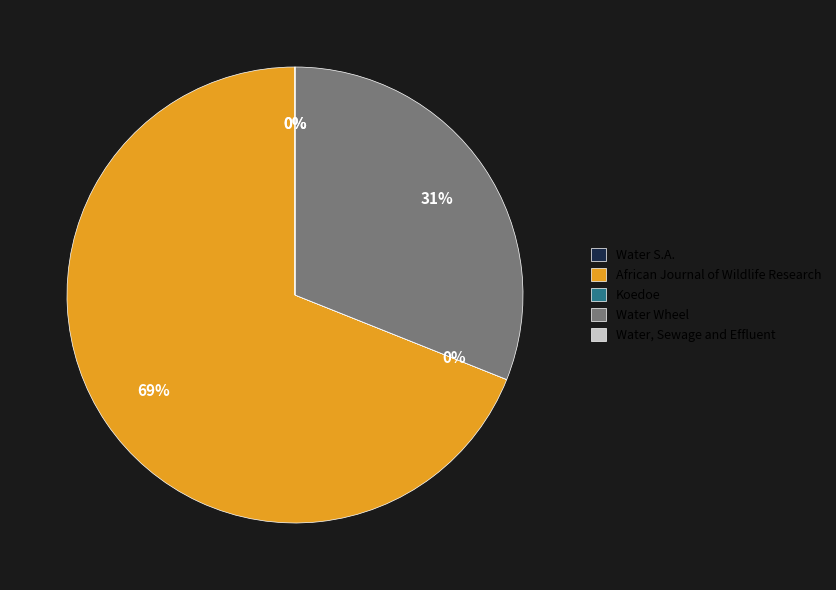

What percentage is the Water Wheel slice, to the nearest percent?

31%